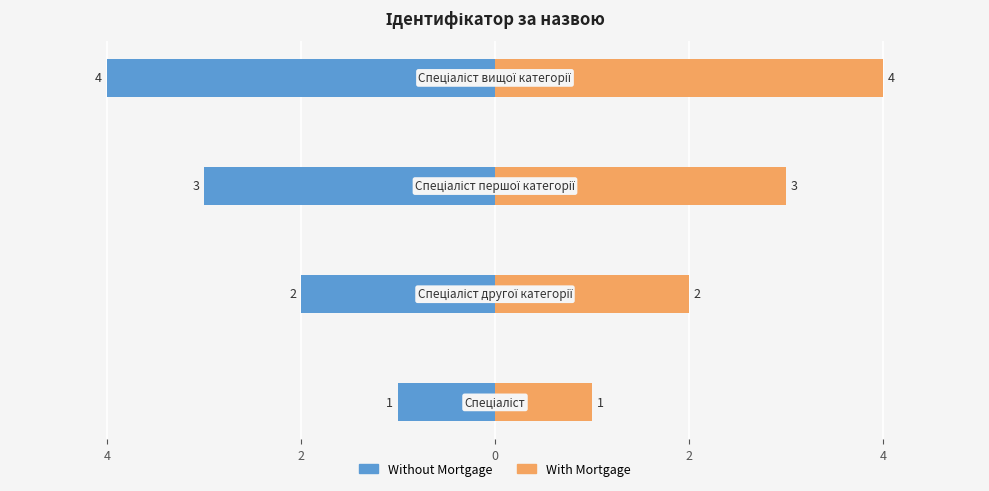

What is the value of the With Mortgage bar at the 4th from the left?

4